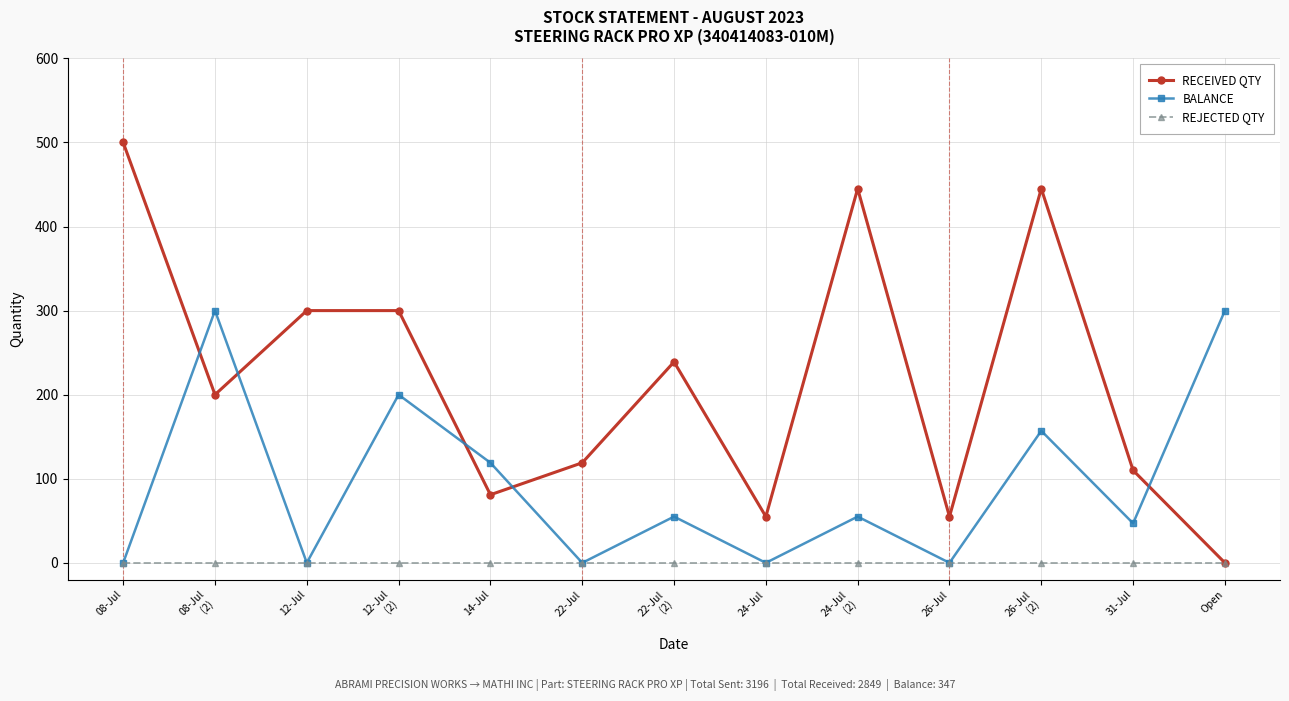

Which series ends up on top after the final intersection of BALANCE and RECEIVED QTY?

BALANCE